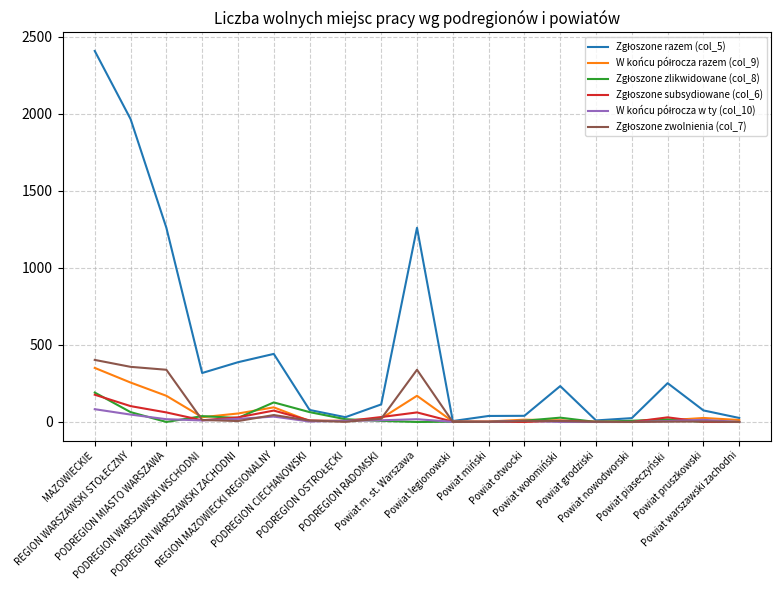

What is the greatest value displayed?

2409